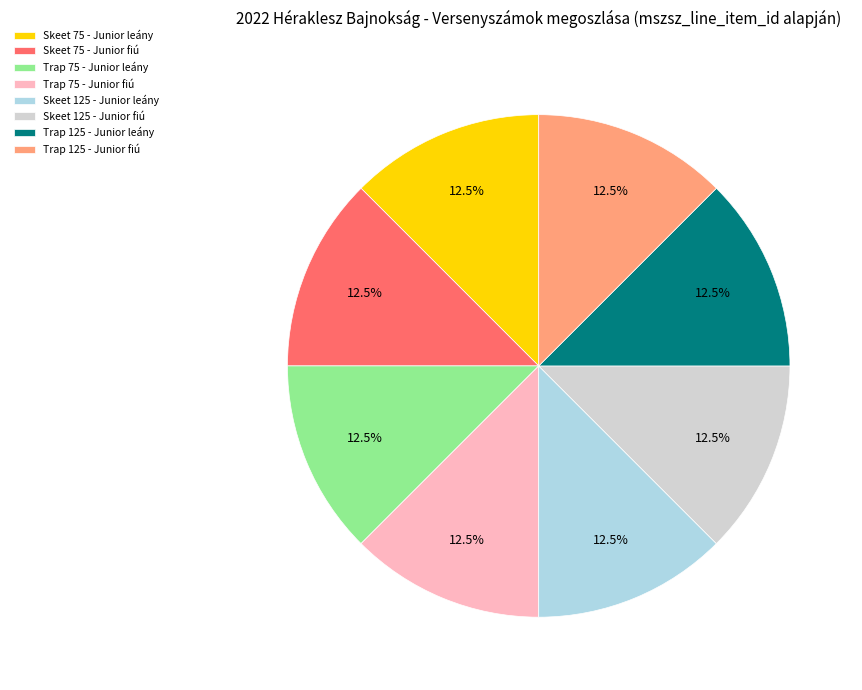

What is the ratio of the value at Skeet 125 - Junior fiú to the value at Skeet 75 - Junior leány?

1.0